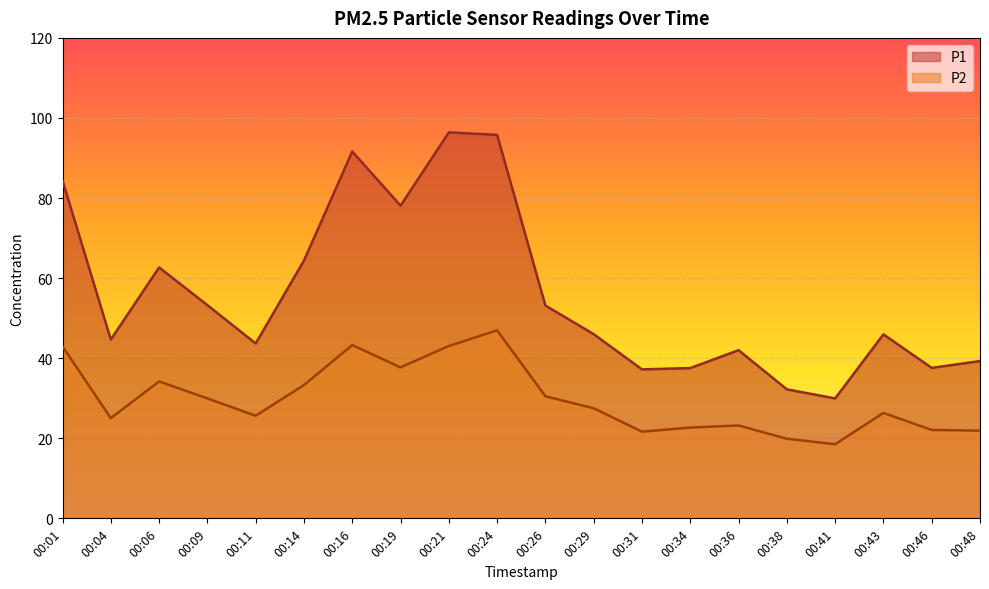

Between 00:04 and 00:21, which series saw the biggest shift?

P1